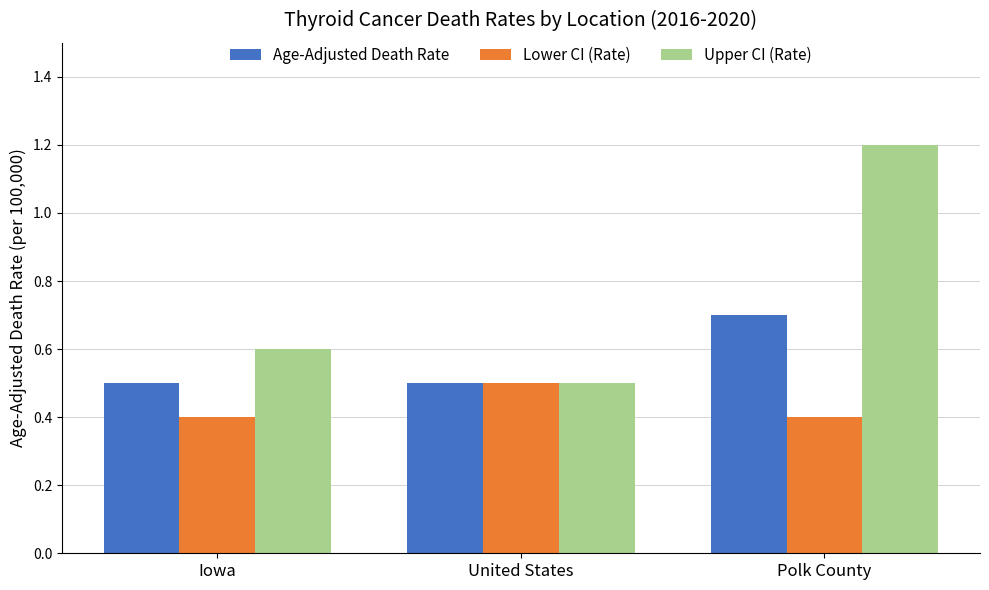

What is the sum of the Upper CI (Rate) values at Polk County and Iowa?

1.8